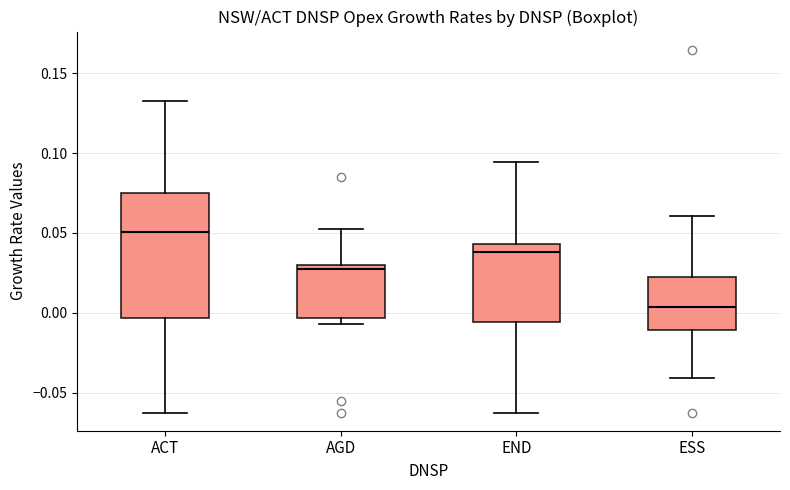

Reading left to right, read every box against the y-axis: the position of its median line, the range the box covers, and the ends of its whiskers. The values are not printed on the chart, so give them approximately, as read against the axis.

ACT: median 0.050, box -0.005 to 0.075, whiskers -0.065 to 0.135
AGD: median 0.025, box -0.005 to 0.030, whiskers -0.005 (just below the box's lower edge) to 0.050
END: median 0.040, box -0.005 to 0.045, whiskers -0.065 to 0.095
ESS: median 0.005, box -0.010 to 0.020, whiskers -0.040 to 0.060